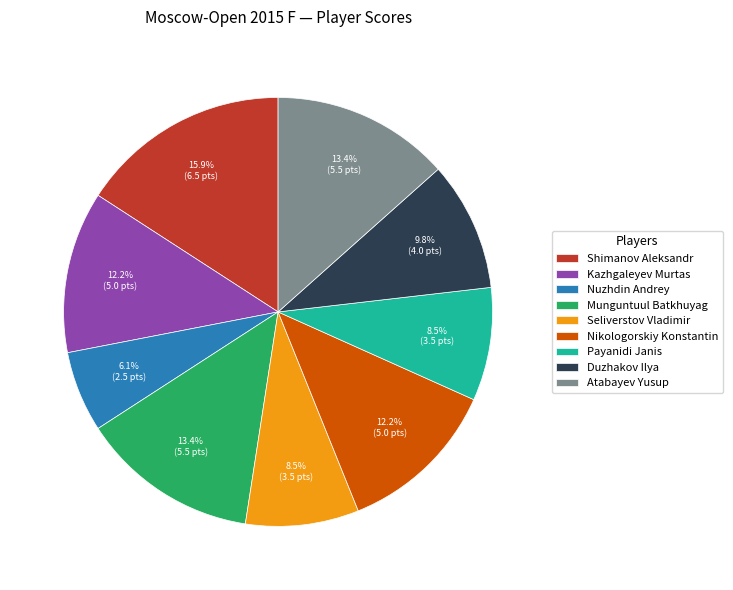

What is the total percentage of Munguntuul Batkhuyag and Nikologorskiy Konstantin?

25.6%